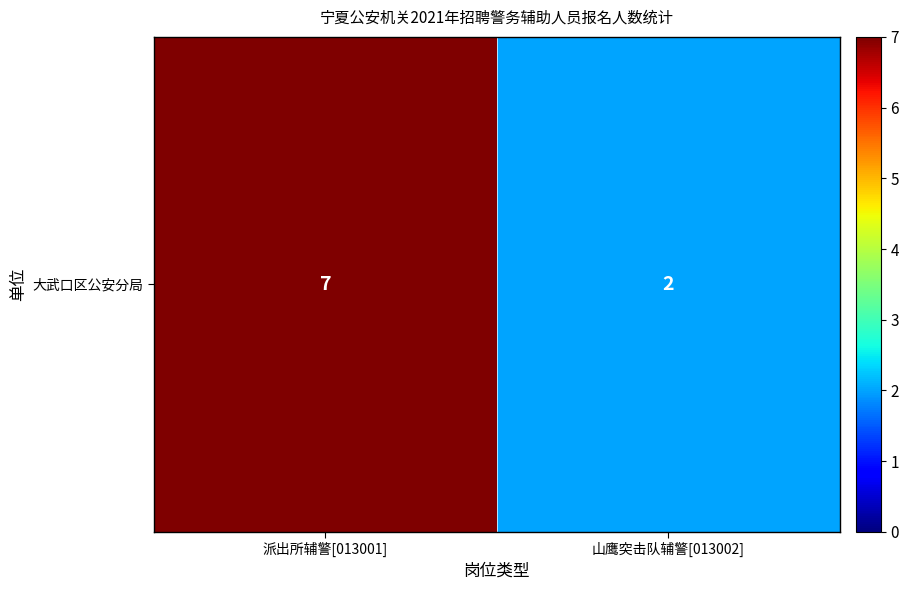

Is it true that the value at 山鹰突击队辅警[013002] is 3?

False